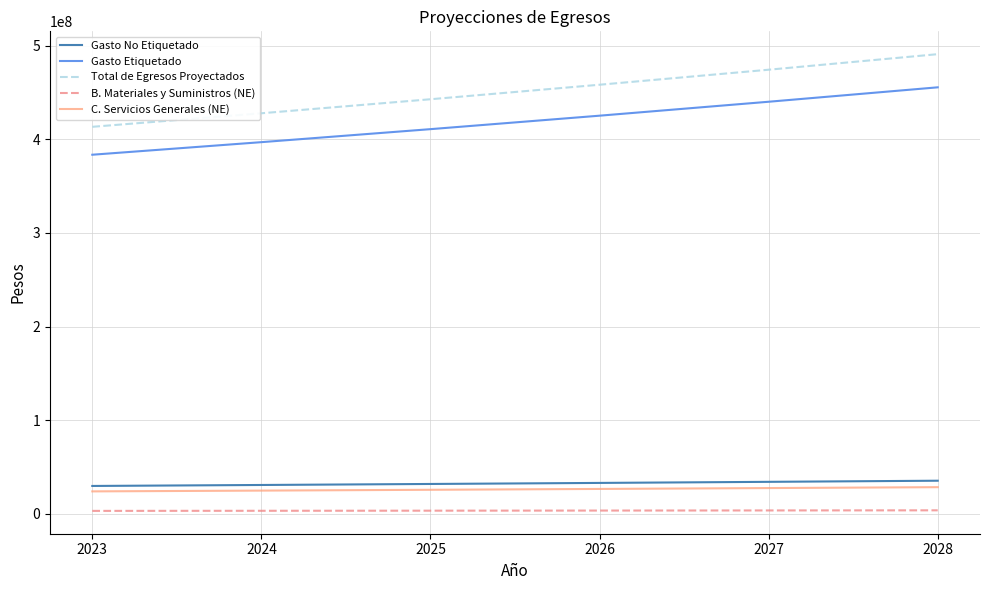

What is the maximum value shown in the chart?

490835555.4